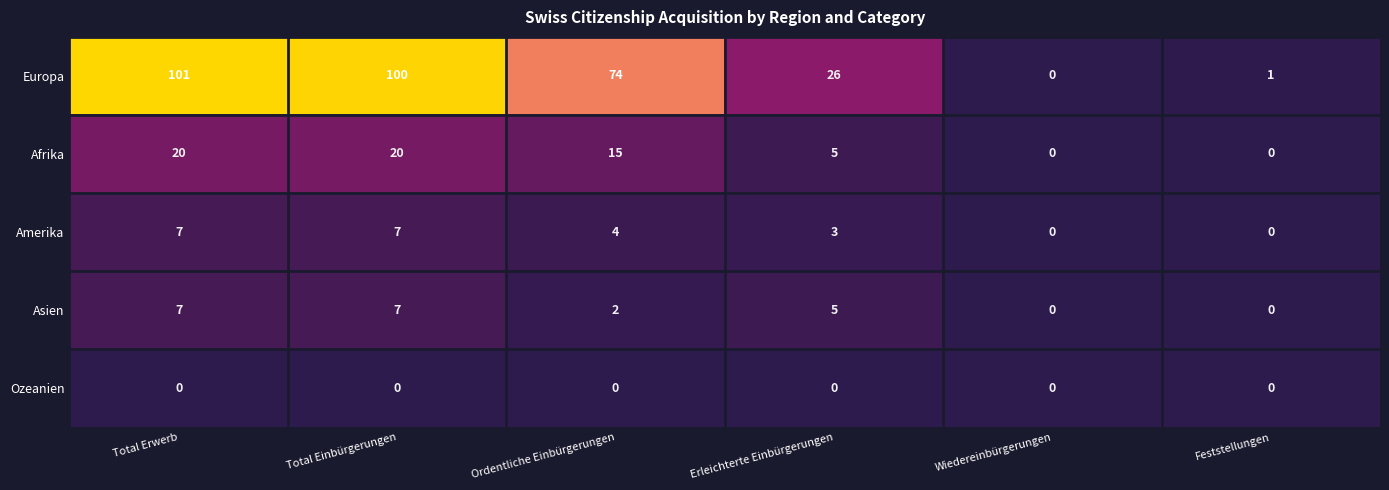

Reading left to right, transcribe all the data shown in this chart.

Europa: Total Erwerb=101	Total Einbürgerungen=100	Ordentliche Einbürgerungen=74	Erleichterte Einbürgerungen=26	Wiedereinbürgerungen=0	Feststellungen=1
Afrika: Total Erwerb=20	Total Einbürgerungen=20	Ordentliche Einbürgerungen=15	Erleichterte Einbürgerungen=5	Wiedereinbürgerungen=0	Feststellungen=0
Amerika: Total Erwerb=7	Total Einbürgerungen=7	Ordentliche Einbürgerungen=4	Erleichterte Einbürgerungen=3	Wiedereinbürgerungen=0	Feststellungen=0
Asien: Total Erwerb=7	Total Einbürgerungen=7	Ordentliche Einbürgerungen=2	Erleichterte Einbürgerungen=5	Wiedereinbürgerungen=0	Feststellungen=0
Ozeanien: Total Erwerb=0	Total Einbürgerungen=0	Ordentliche Einbürgerungen=0	Erleichterte Einbürgerungen=0	Wiedereinbürgerungen=0	Feststellungen=0